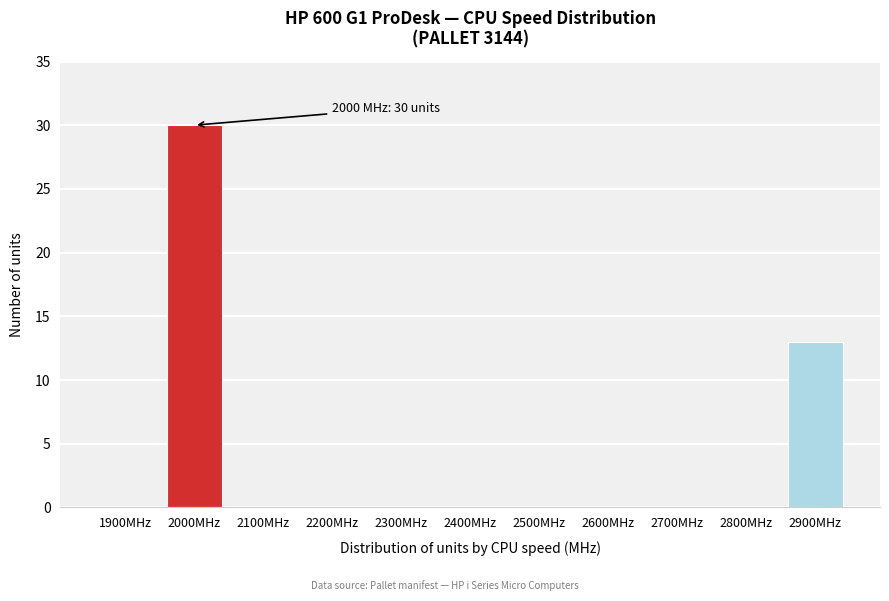

Reading right to left, transcribe all the data shown in this chart.

2900MHz=13	2800MHz=0	2700MHz=0	2600MHz=0	2500MHz=0	2400MHz=0	2300MHz=0	2200MHz=0	2100MHz=0	2000MHz=30	1900MHz=0